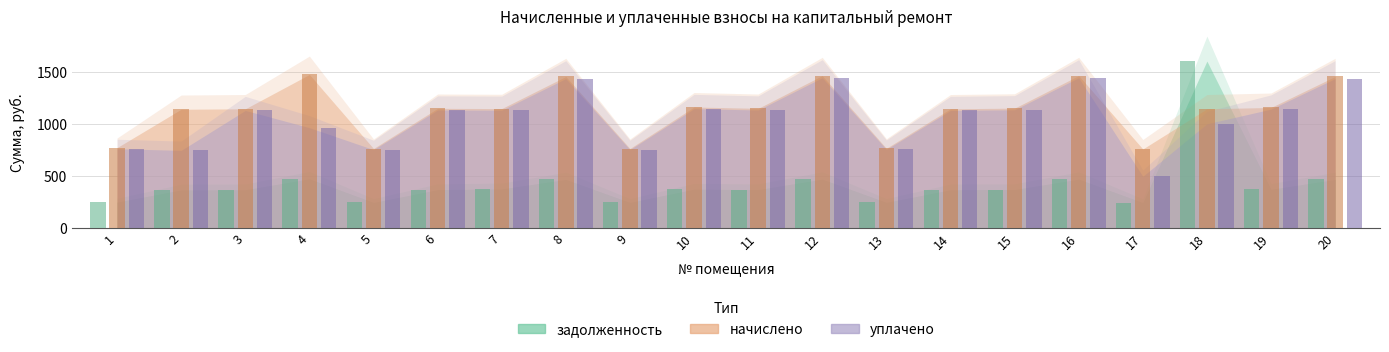

What is the value of the начислено bar at the 3rd from the left?

1144.8